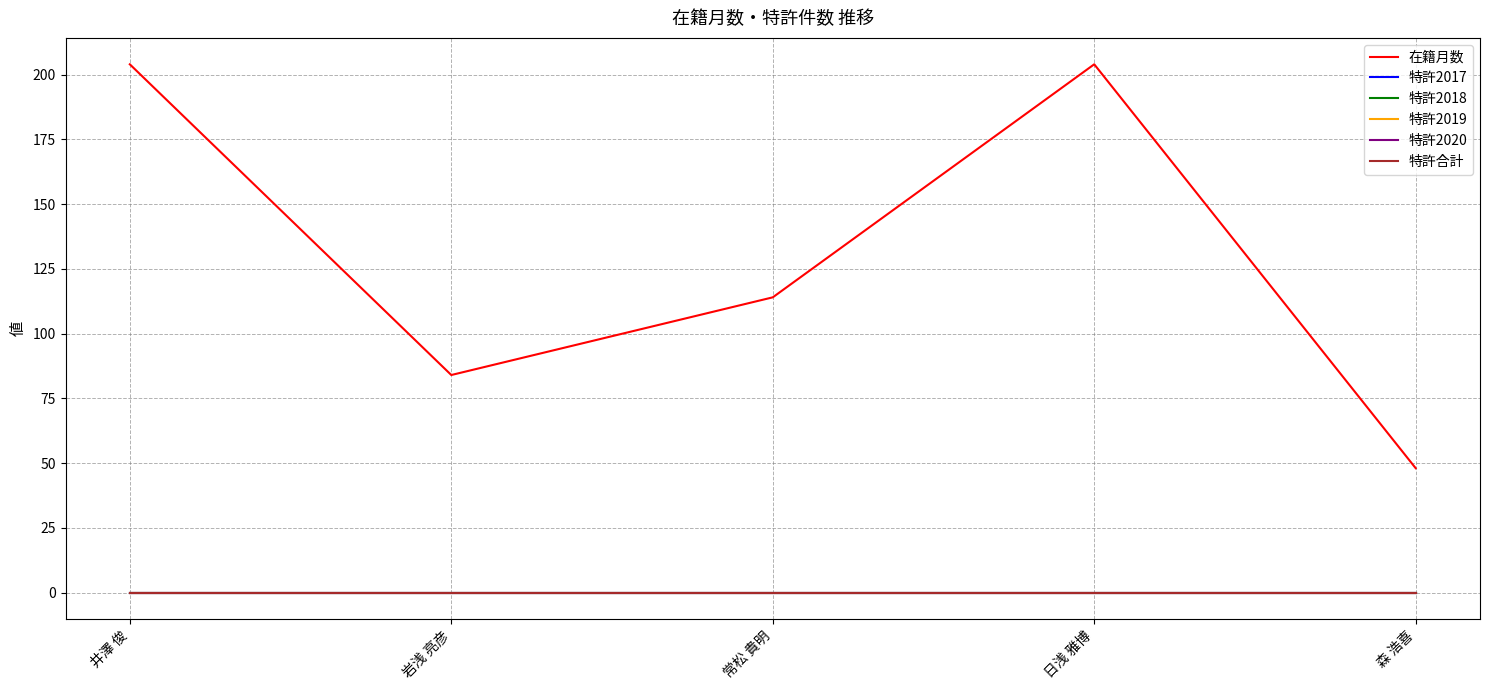

The value of 在籍月数 at 森 浩喜 is 48. True or false?

True